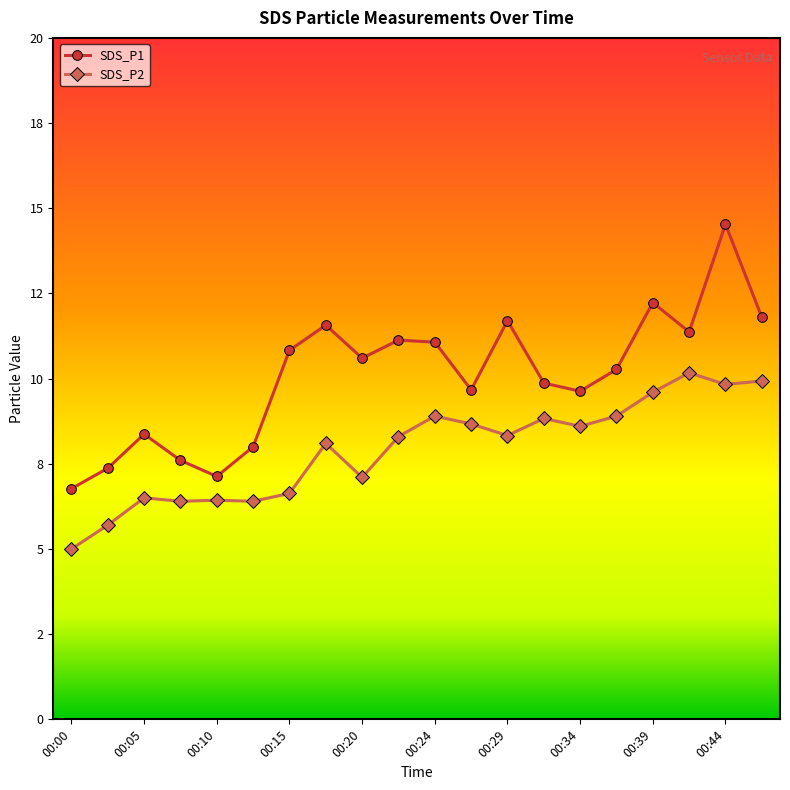

How many interior local valleys does the SDS_P2 series have?

6